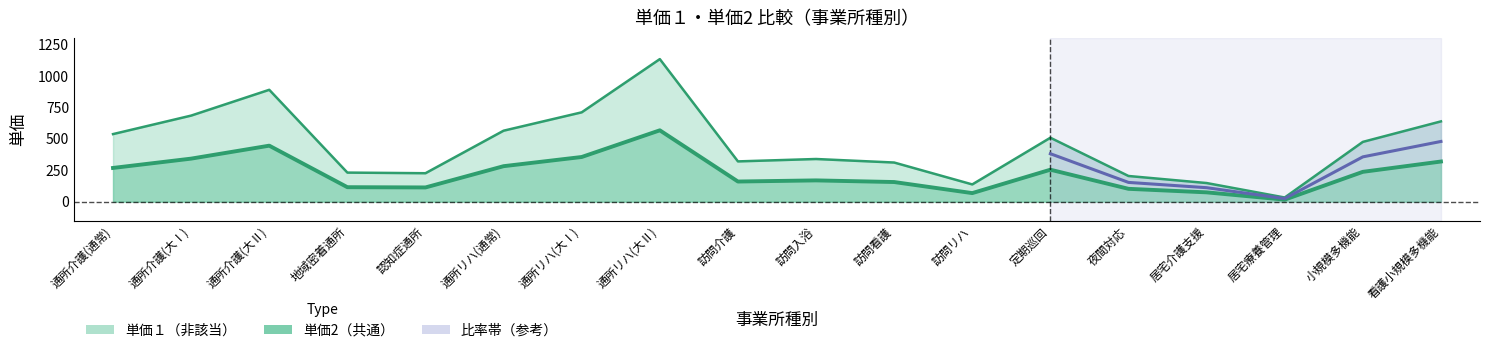

What is the value of the 単価2 point at the 2nd from the left?

342